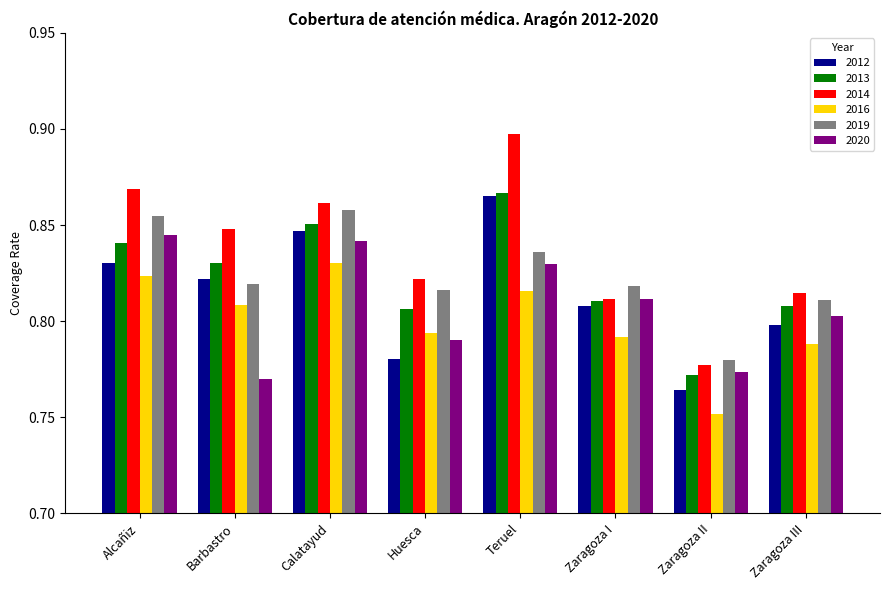

Does the chart contain any negative values?

No